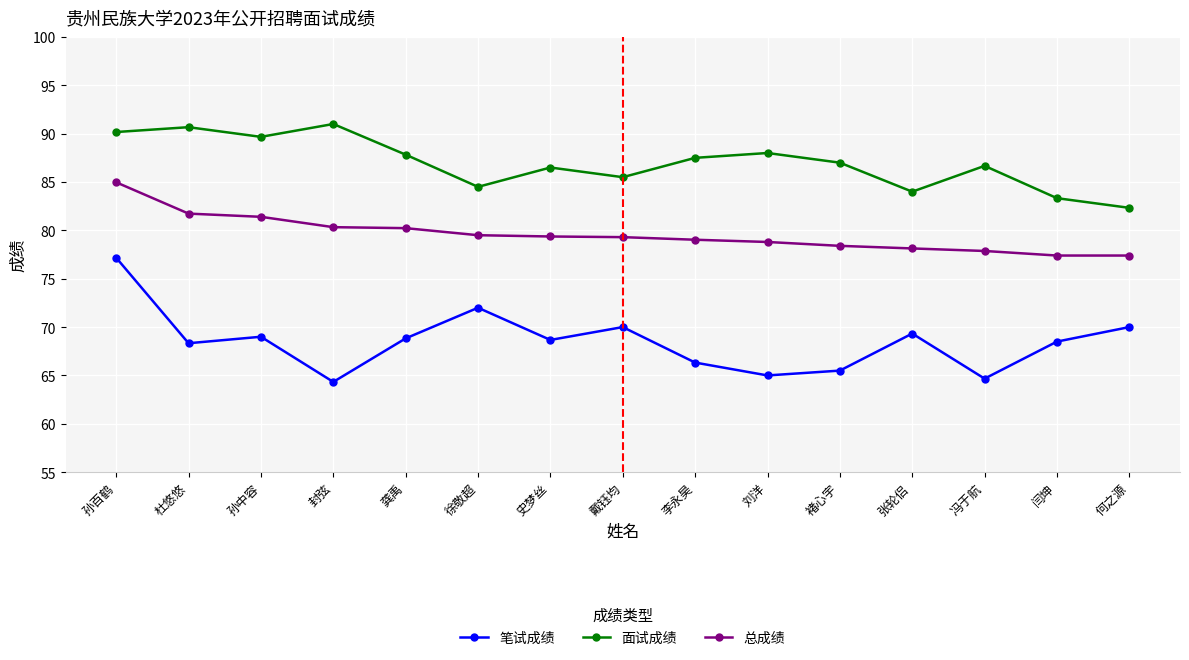

What are all the series names shown in the legend?

笔试成绩, 面试成绩, 总成绩